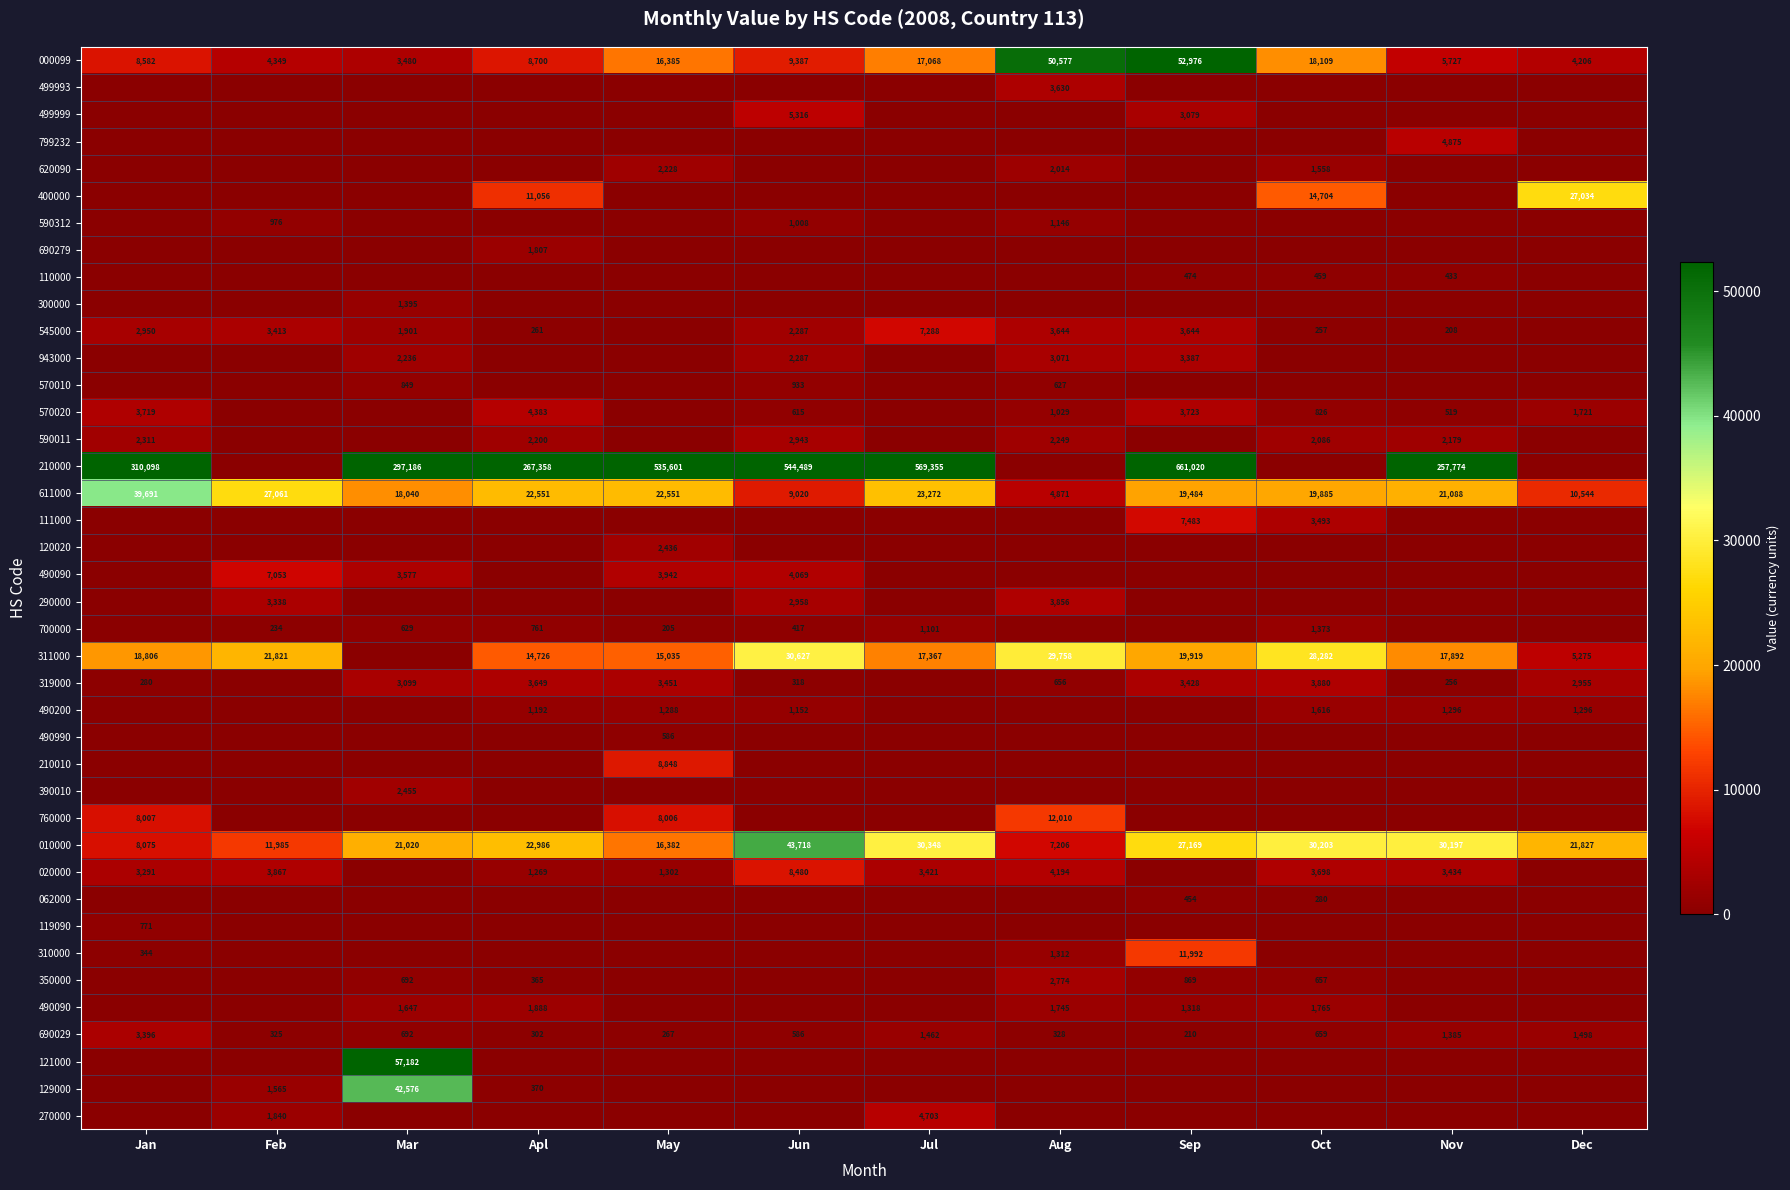

At how many categories does at least one series exceed 241108?

8